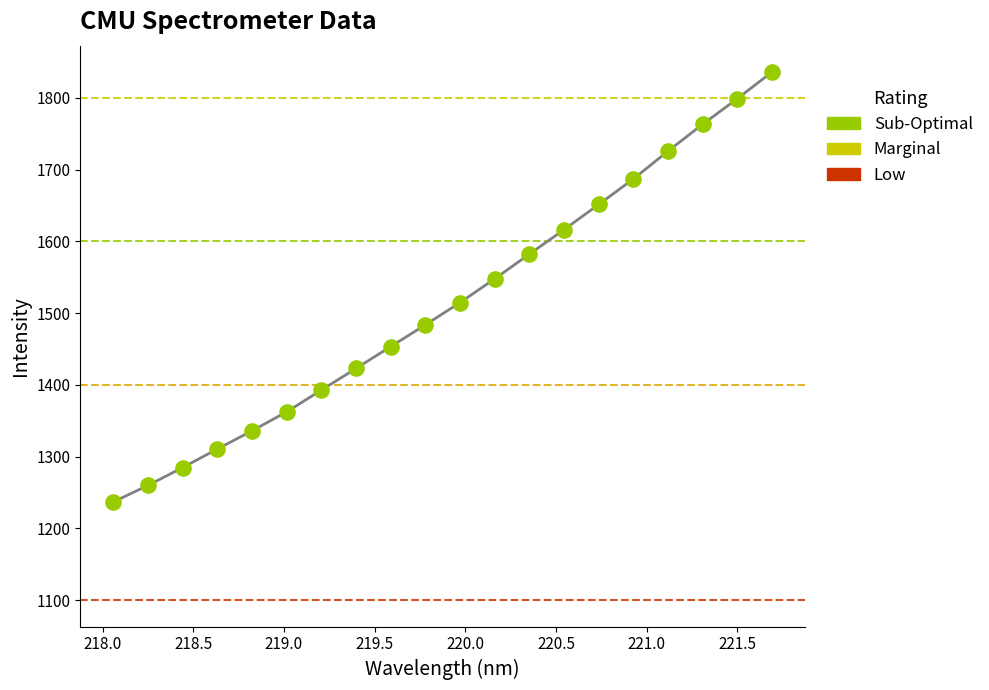

What is the range of Y values (max minus min)?

599.1